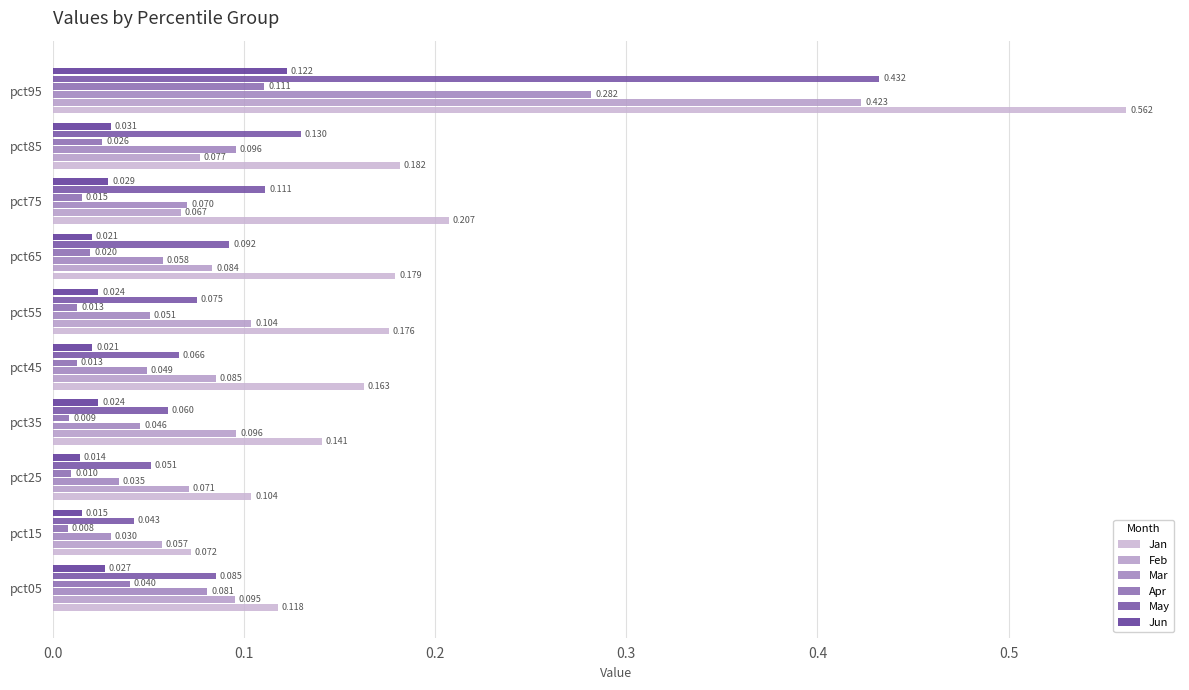

Which category has the highest value across all series?

pct95